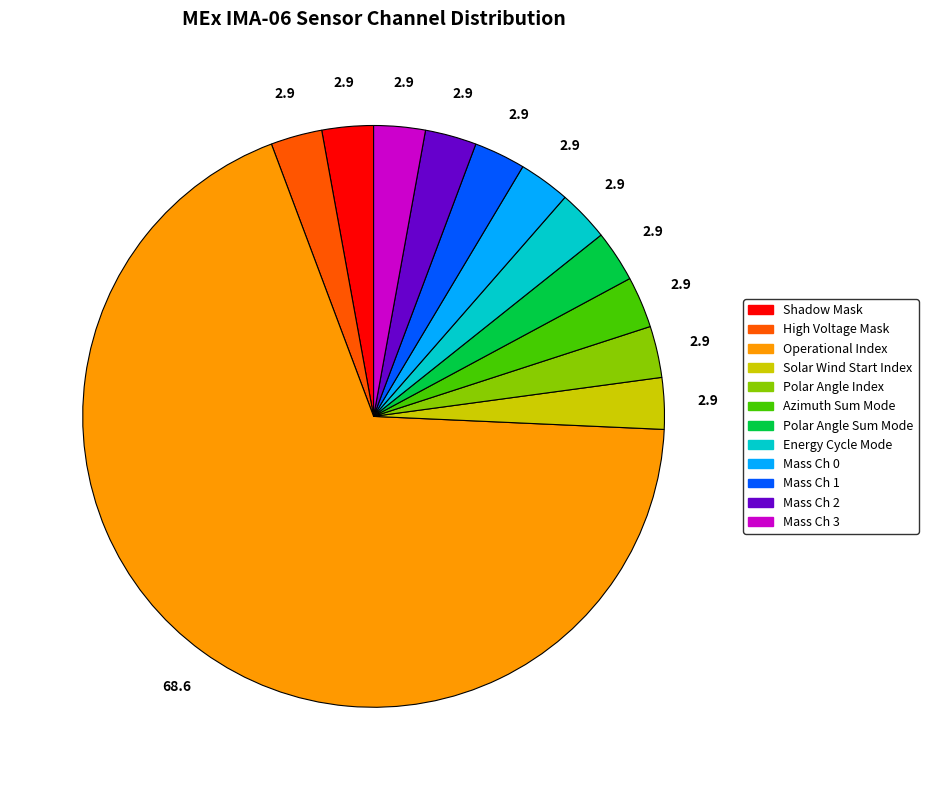

How many segments does this pie chart have?

12